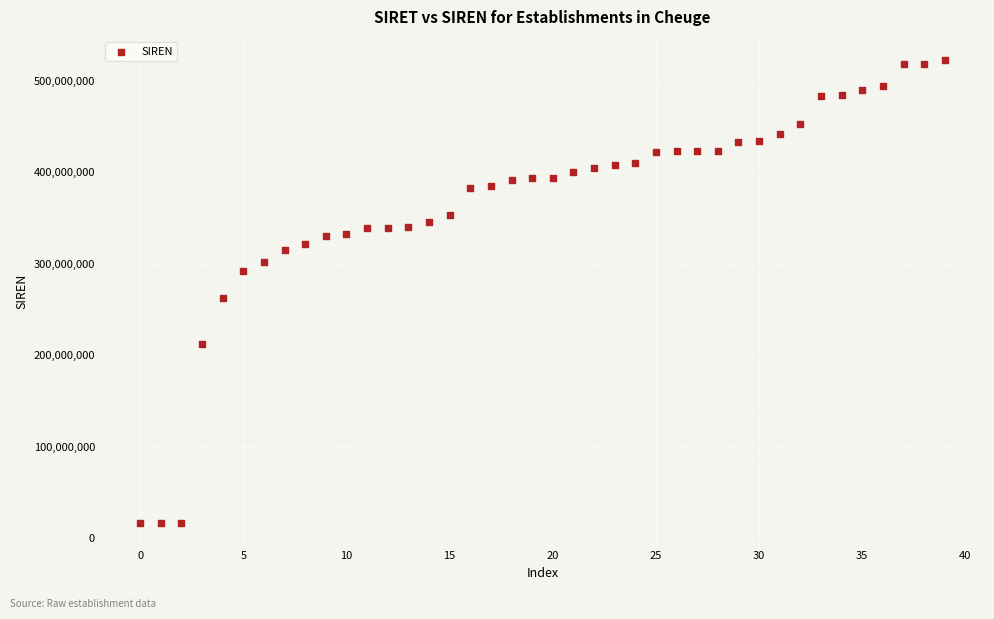

What is the range of Y values (max minus min)?

506038756